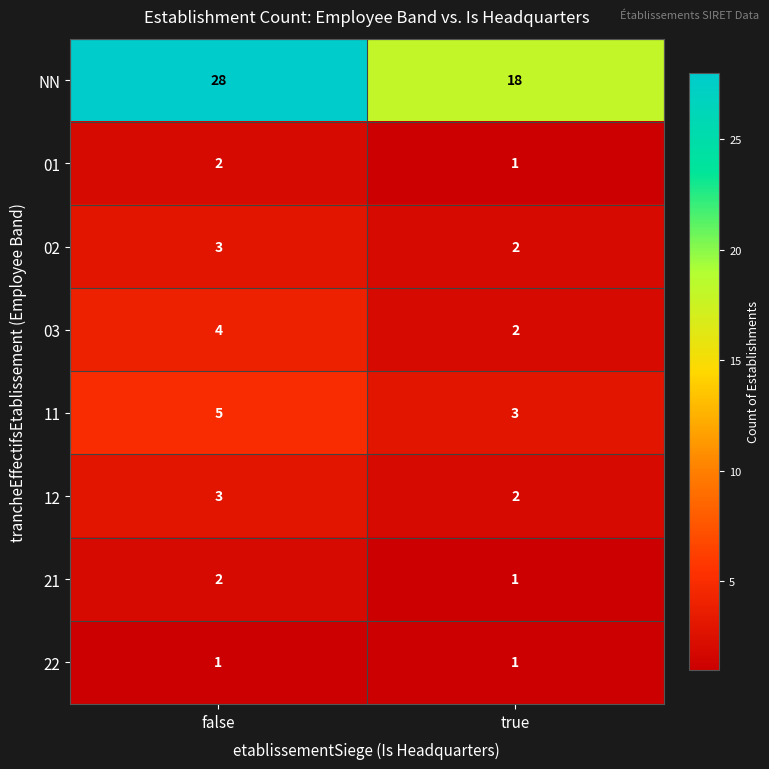

Rank the categories by 21 value from lowest to highest.

true, false